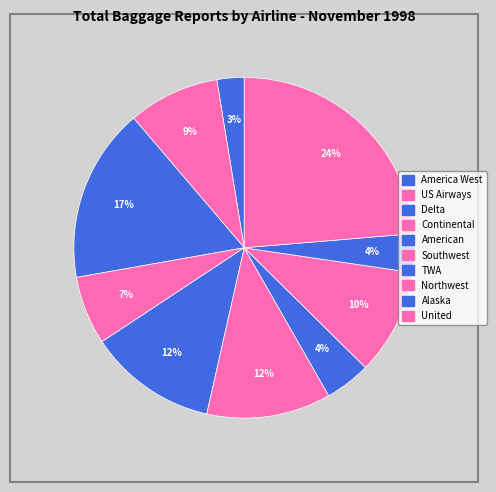

What is the total percentage of Northwest and US Airways?

18.7%